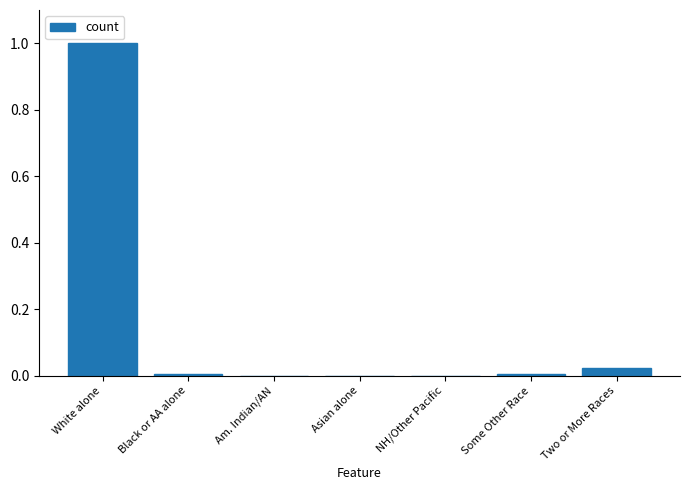

The chart shows a value of 0.3 at White alone. True or false?

False